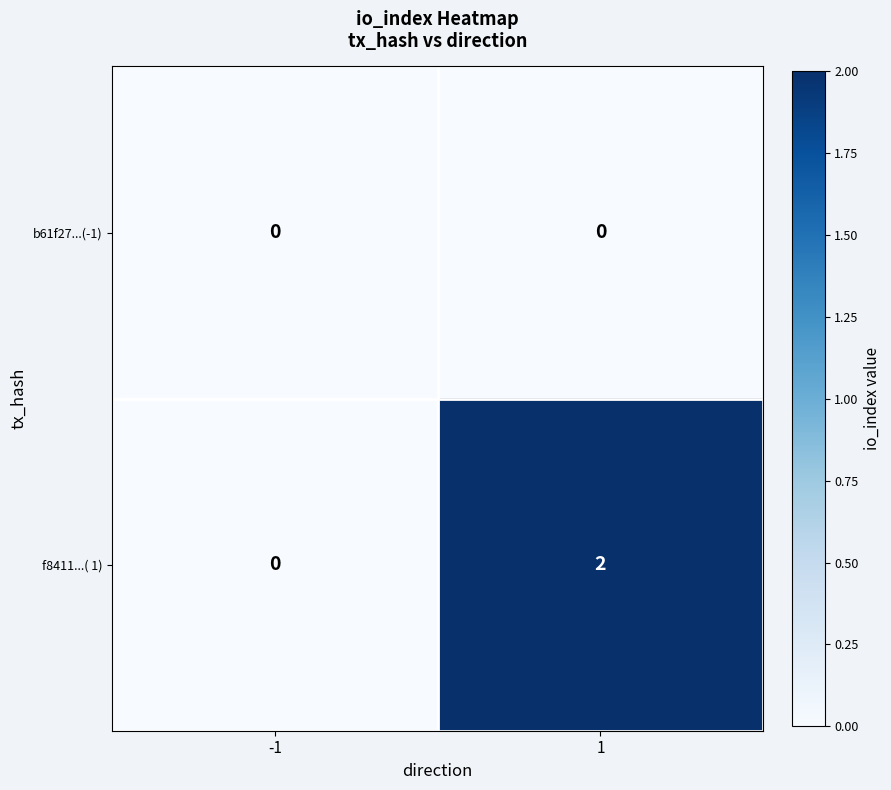

Rank the series at 1 from highest to lowest value.

f8411...( 1), b61f27...(-1)